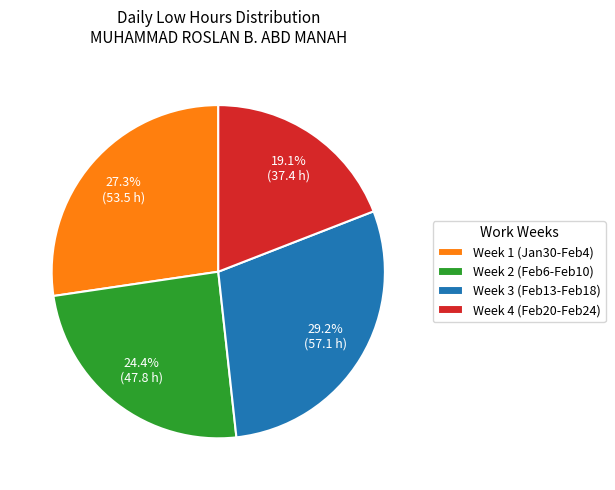

Does Week 1 (Jan30-Feb4) represent more than half of the total?

No